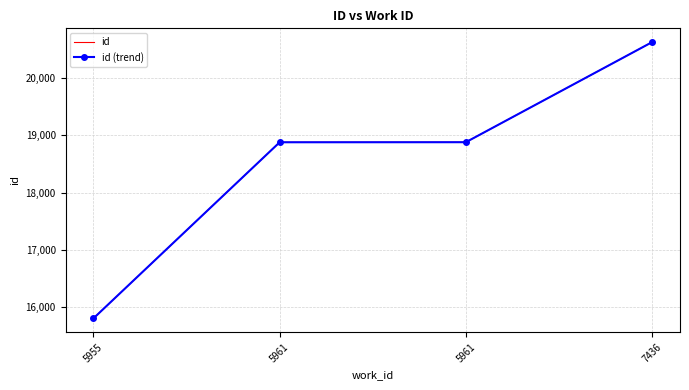

What is the value of the id (trend) point at the 1st from the left?

15807